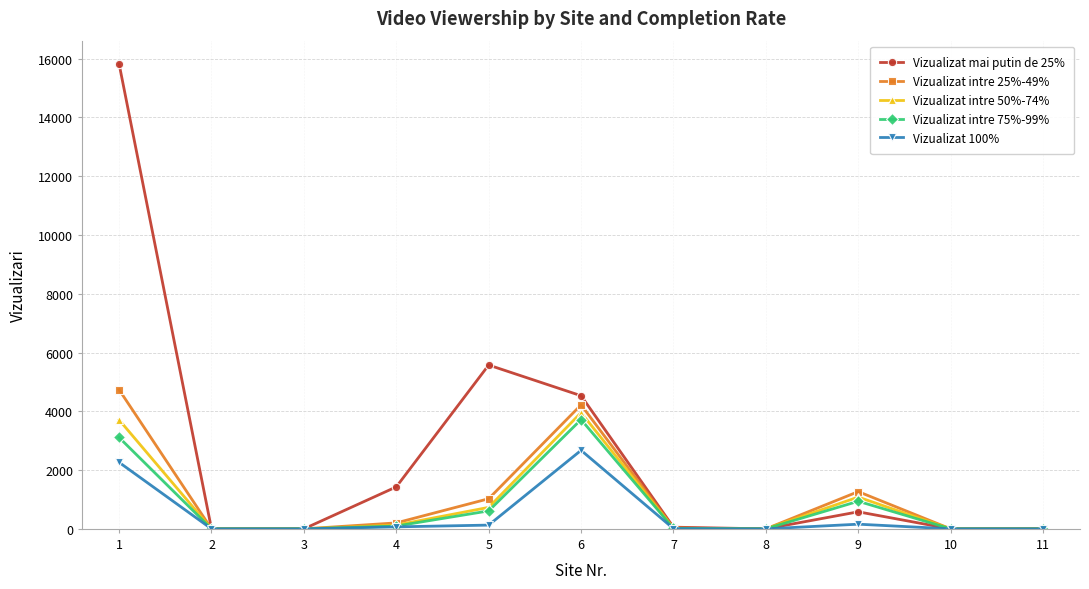

Is the value of Vizualizat intre 25%-49% at 3 greater than the value of Vizualizat intre 75%-99% at 5?

No